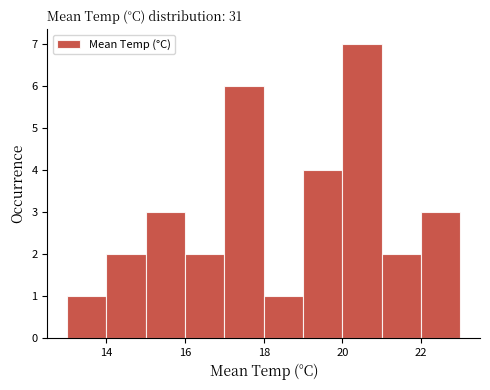

What is the height of the bar covering 20 to 21 on the x-axis? The values are not printed on the chart, so give them approximately, as read against the axis.

7